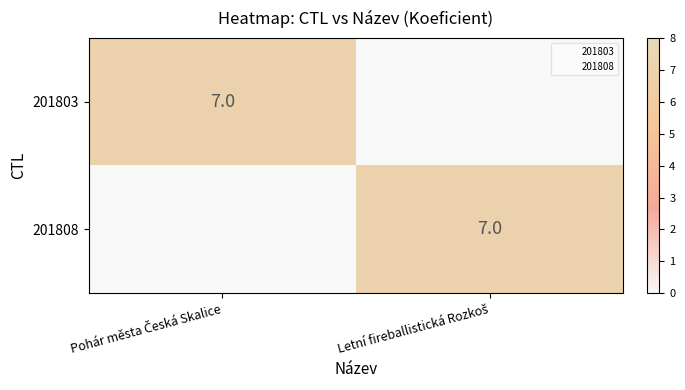

At which label is 201808 closest to 3?

Pohár města Česká Skalice